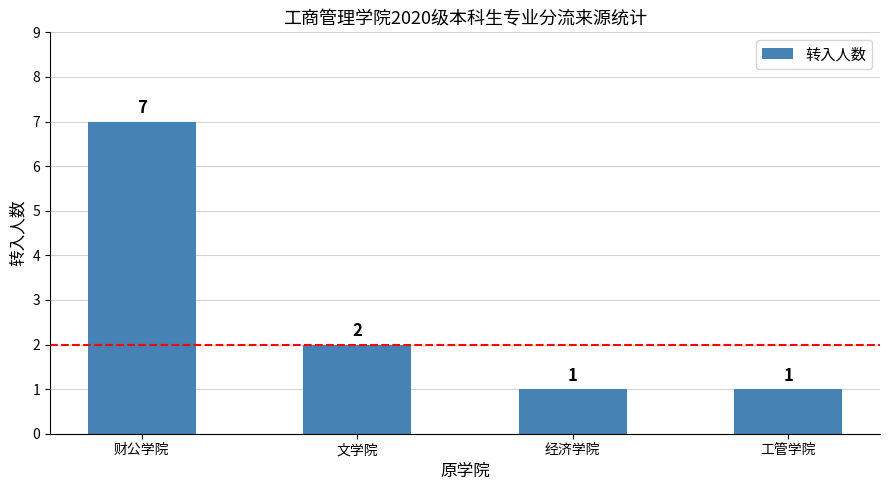

The chart shows a value of 1 at 工管学院. True or false?

True